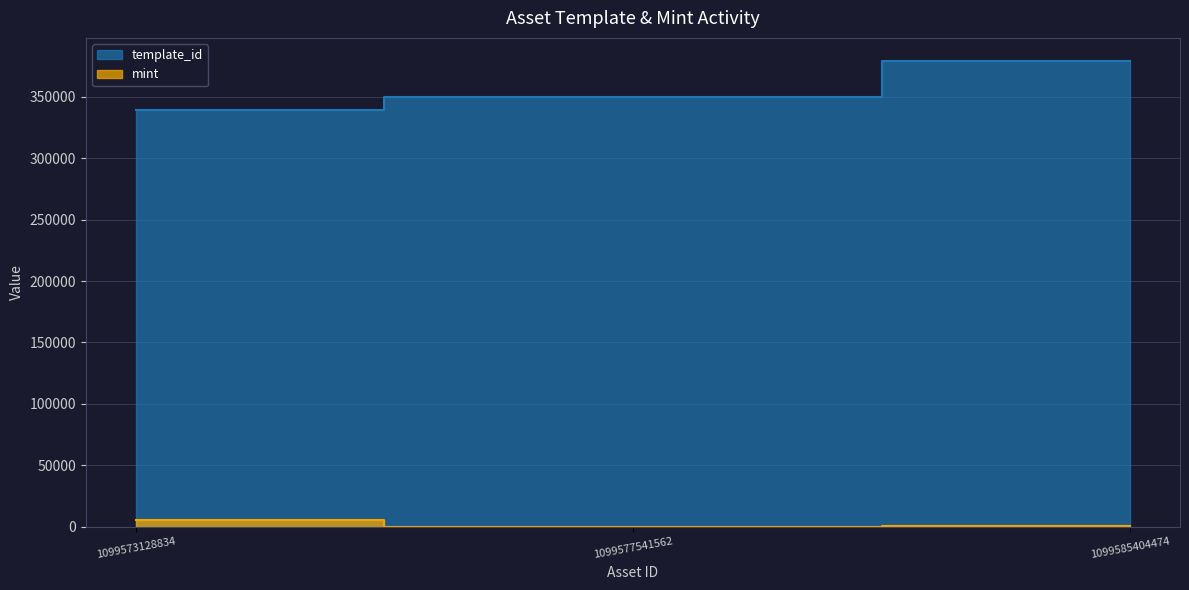

What is the sum of the mint values at 1099577541562 and 1099573128834?

5586